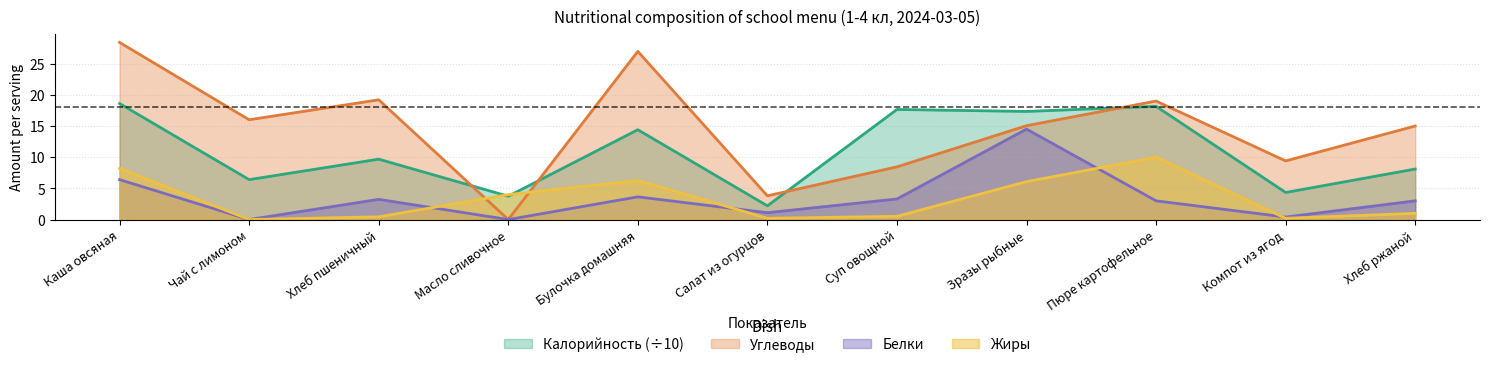

What is the difference between the maximum and second lowest values in the Углеводы series?

24.6